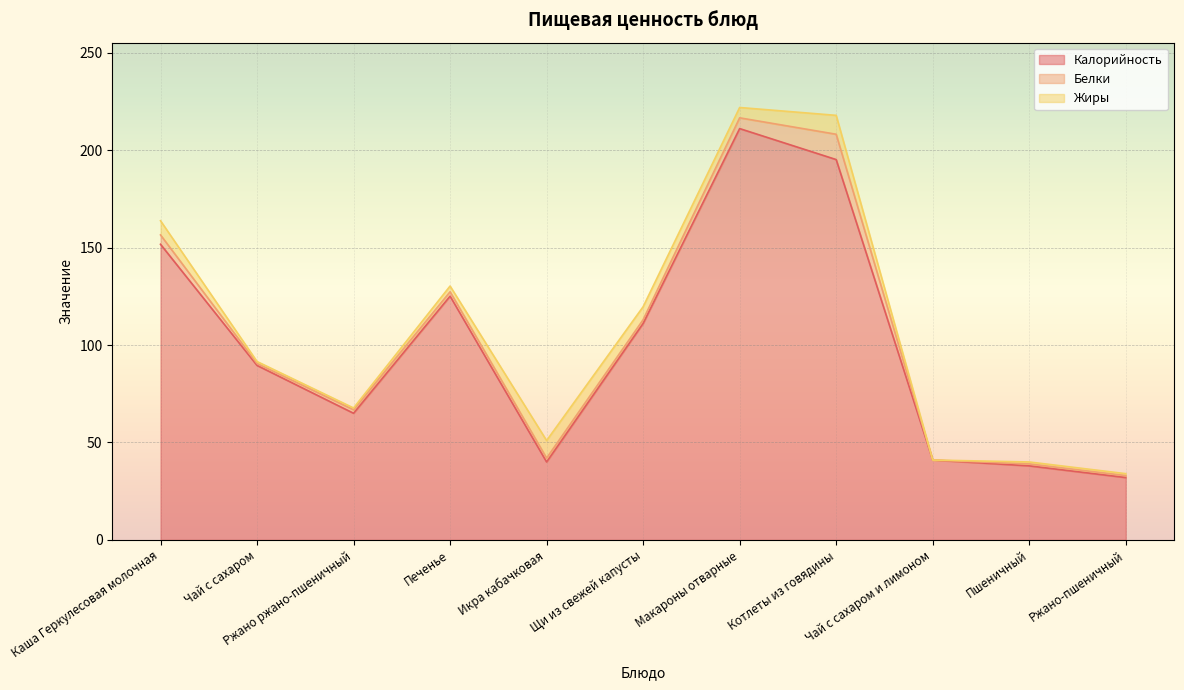

How many data points in Жиры are less than 2?

5